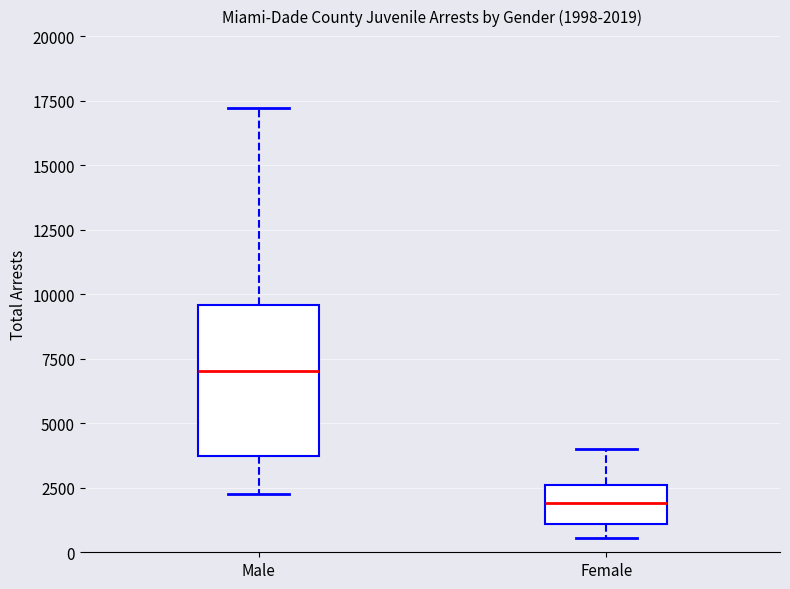

Which box's median line is the highest?

Male